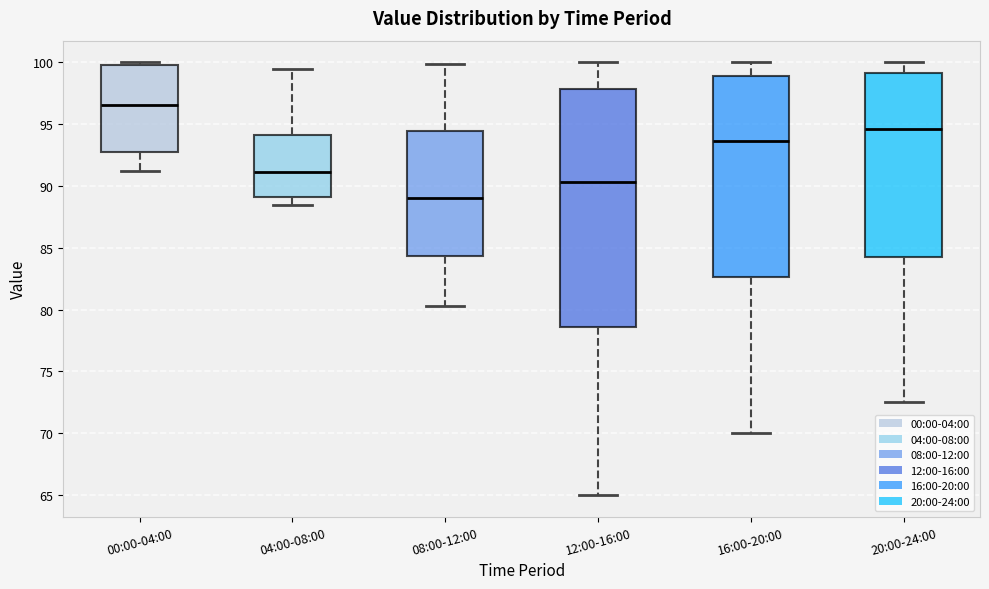

Which box is the tallest, from its lower edge to its upper edge?

12:00-16:00